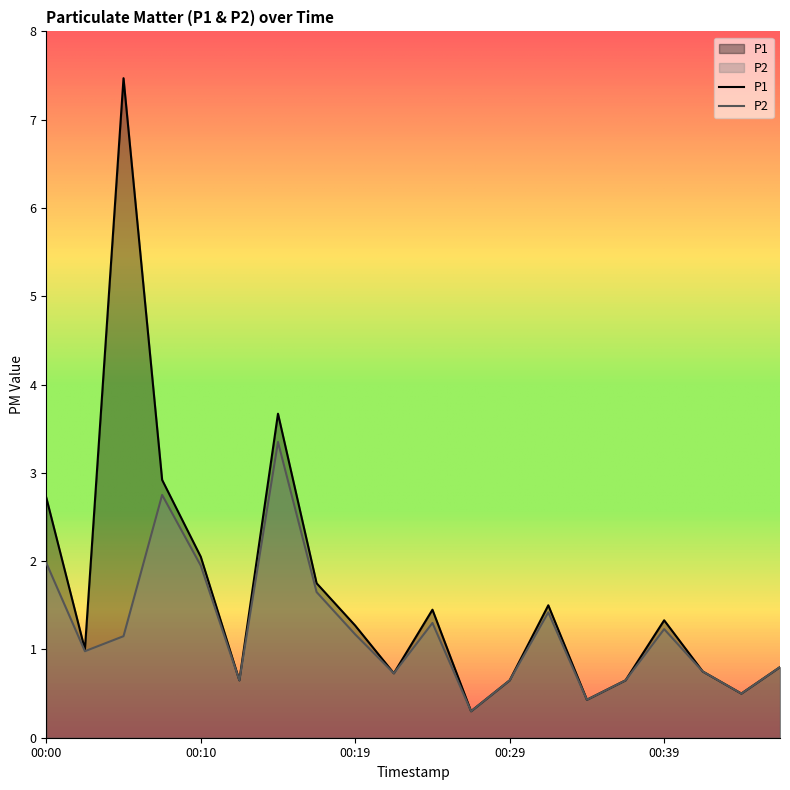

Which series has the largest range (max minus min)?

P1